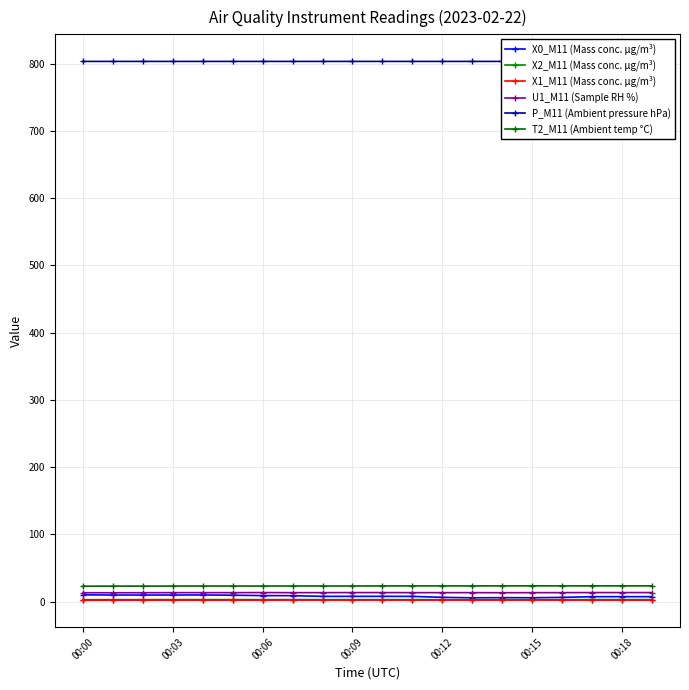

What is the average value of the P_M11 (Ambient pressure hPa) series?

803.2